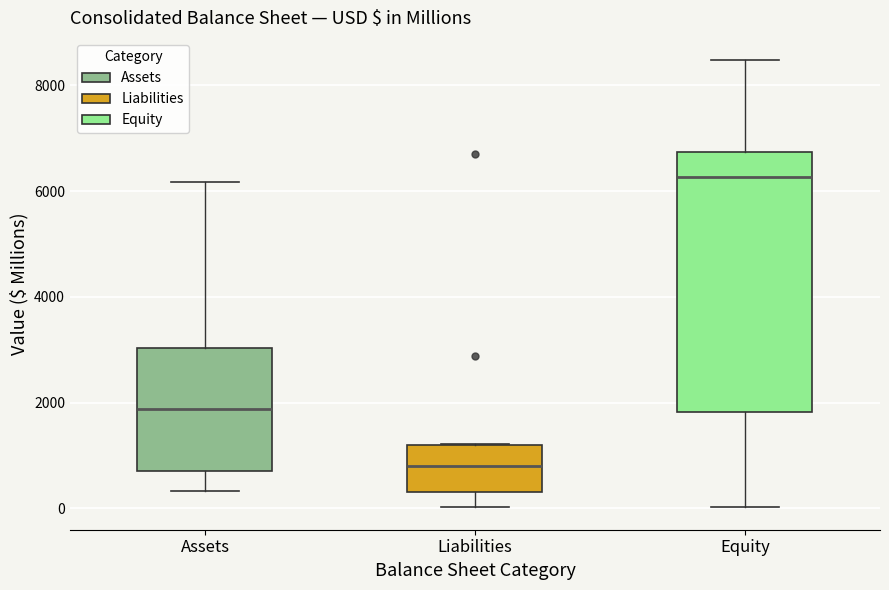

Which box is the tallest, from its lower edge to its upper edge?

Equity